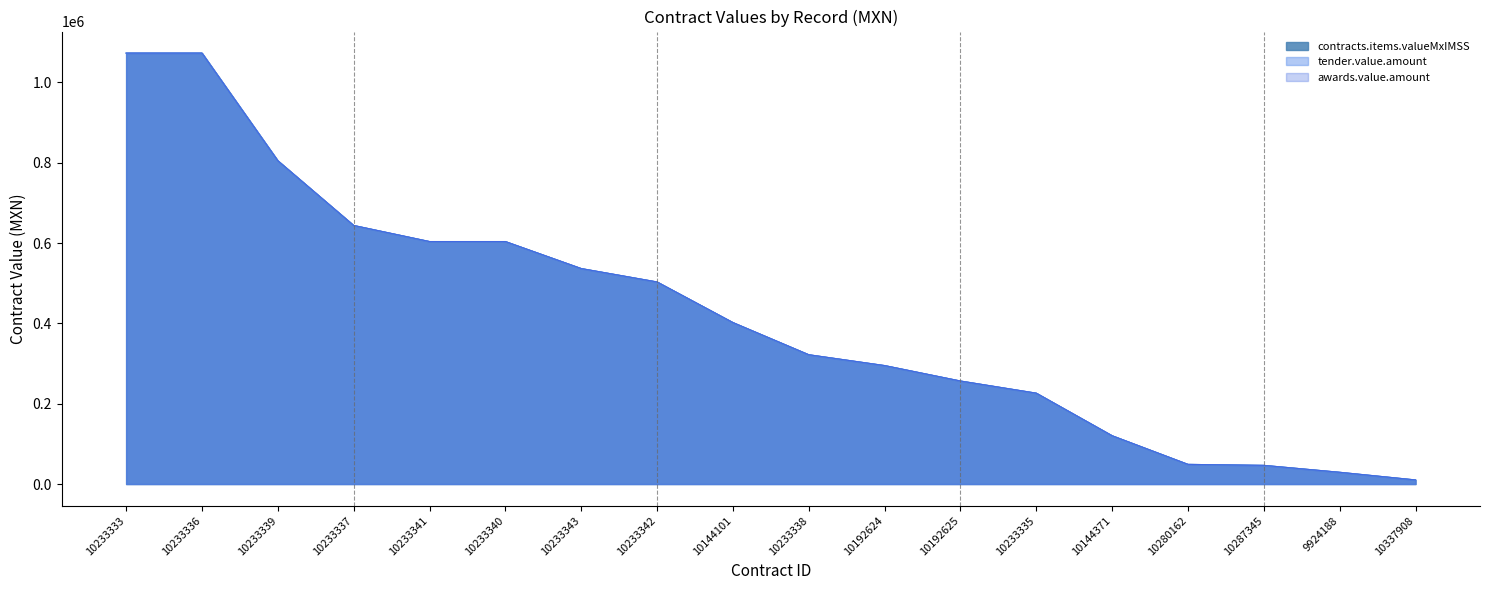

What is the highest value of the contracts.items.valueMxIMSS series?

1073000.0